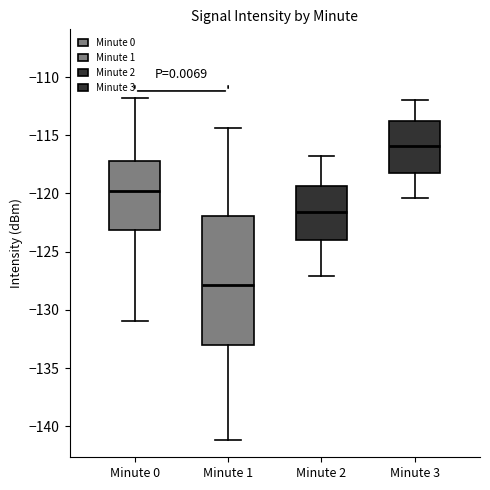

Which box's median line is the highest?

Minute 3